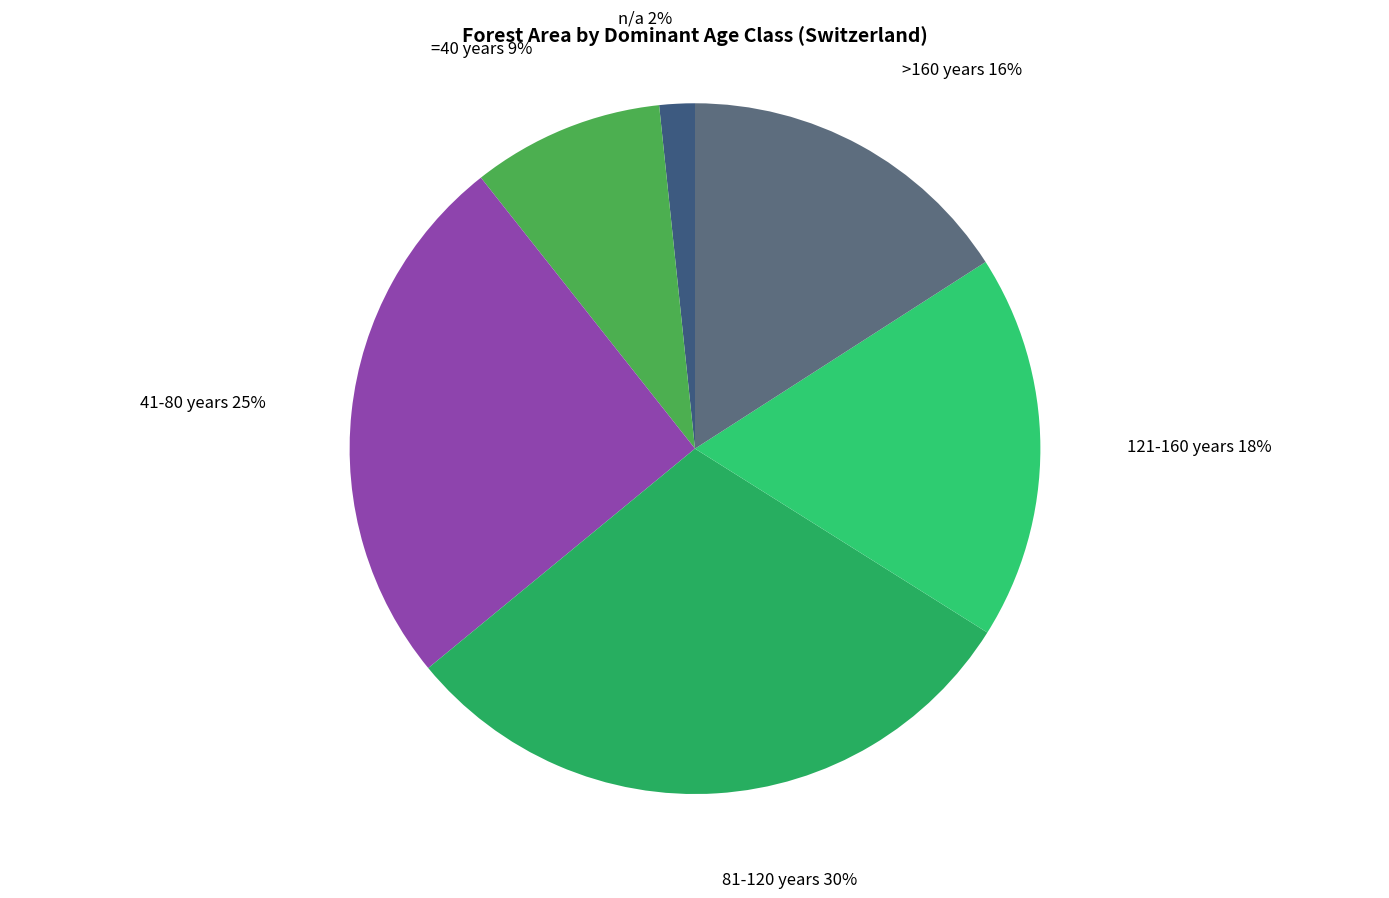

Is there a majority slice in this chart?

No